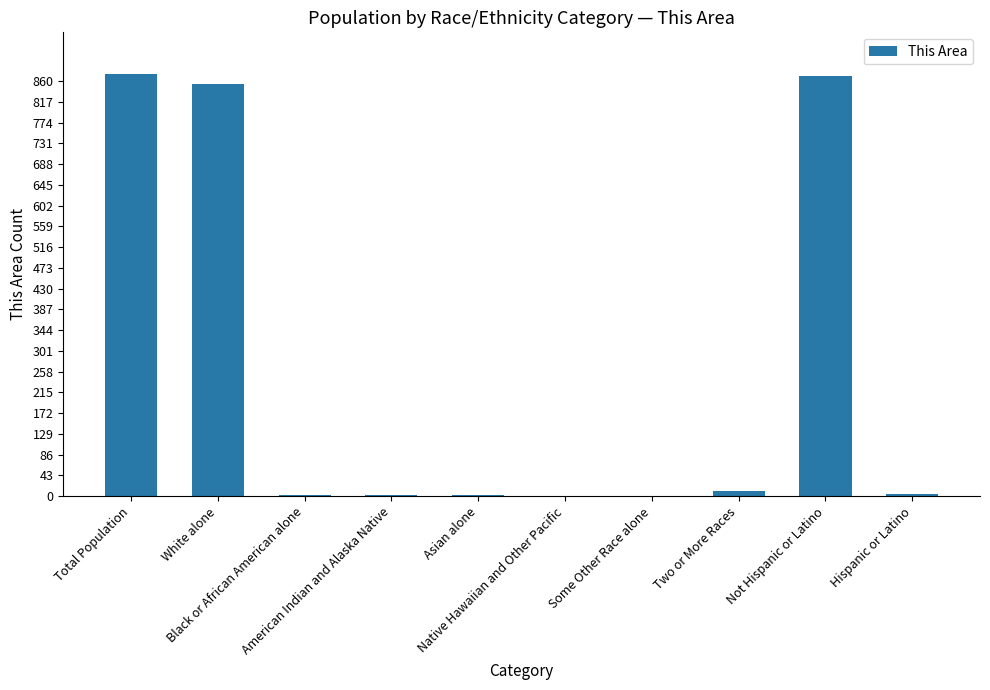

What is the greatest value displayed?

874